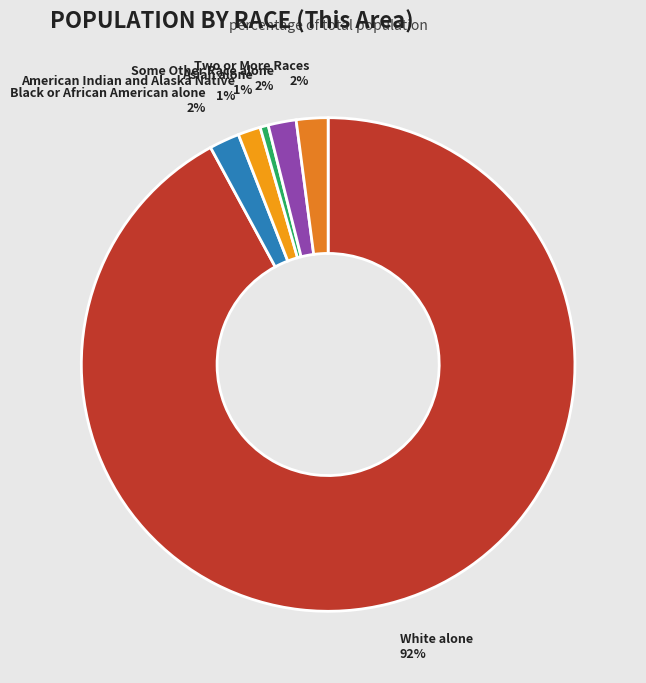

To the nearest percent, what percentage of the pie is Asian alone?

1%